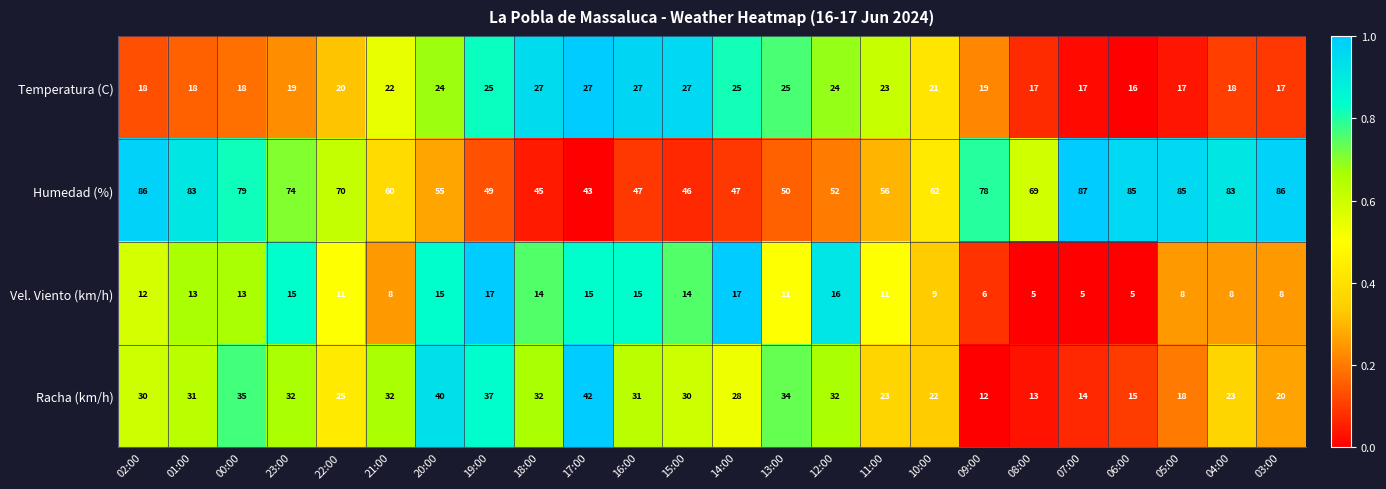

What is the sum of all Temperatura (C) values?

511